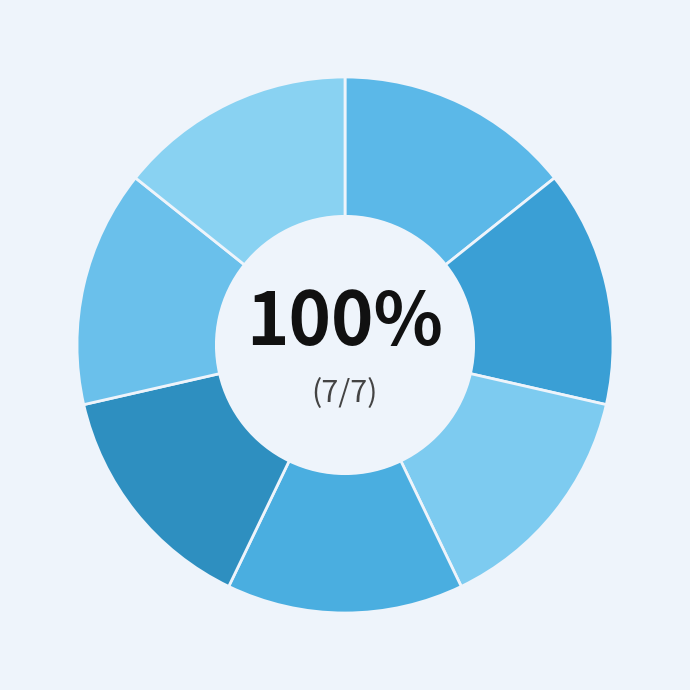

Combined, what portion of the pie is Objecten, voorwerpen of schilderijen and Planning?

28.6%